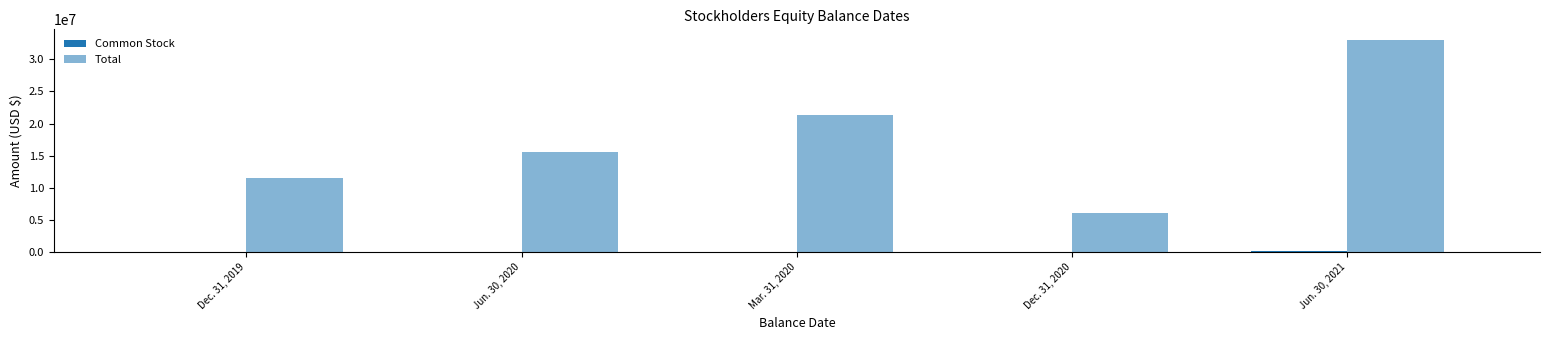

The Common Stock series shows 105756 at Dec. 31, 2019. True or false?

False